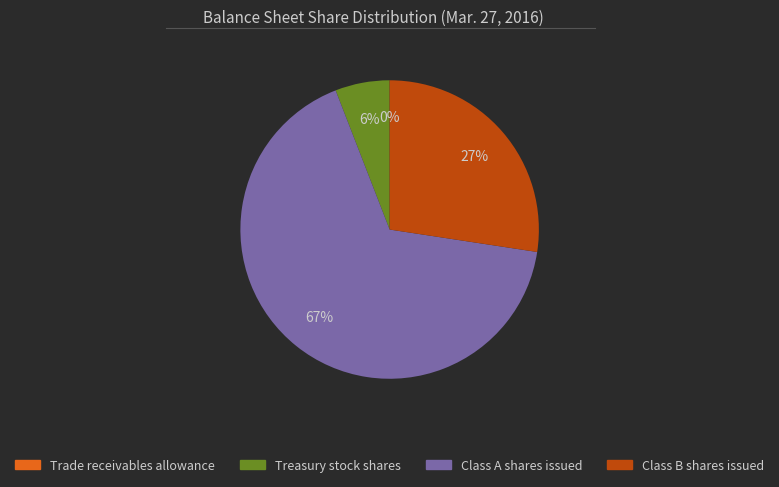

Which category accounts for the majority?

Class A shares issued